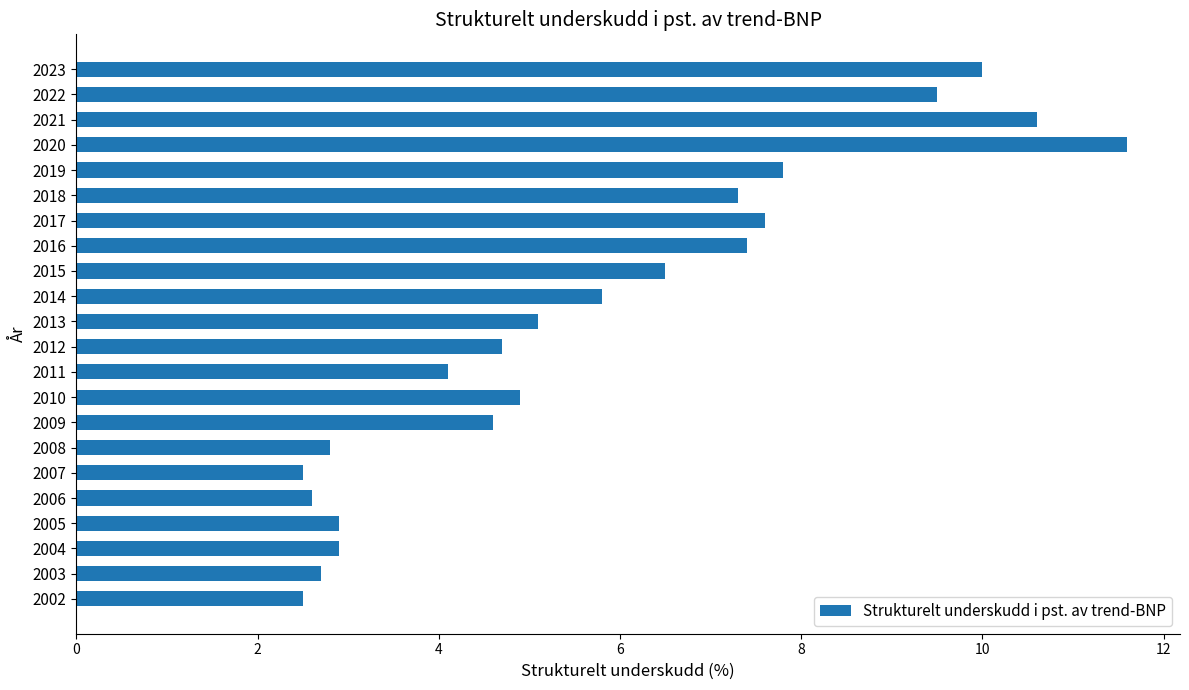

Reading bottom to top, transcribe all the data shown in this chart.

2.5	2.7	2.9	2.9	2.6	2.5	2.8	4.6	4.9	4.1	4.7	5.1	5.8	6.5	7.4	7.6	7.3	7.8	11.6	10.6	9.5	10.0